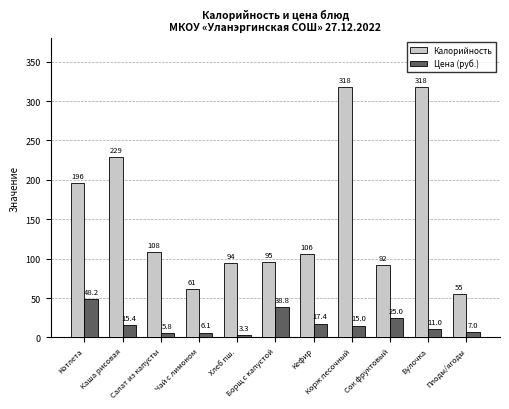

What is the lowest value of the Цена (руб.) series?

3.3